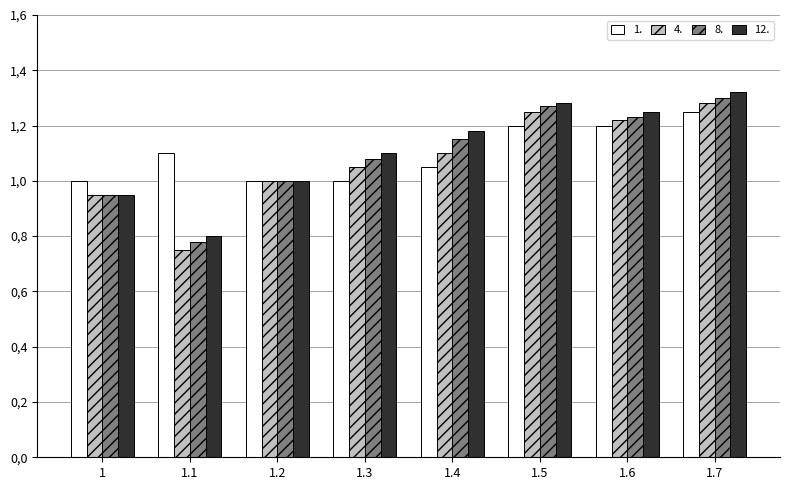

Are the bars grouped side by side (vs. stacked)?

Yes